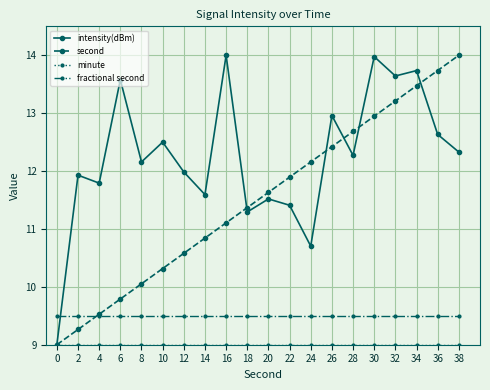

Is it true that intensity(dBm) equals 21.5 at 34?

False